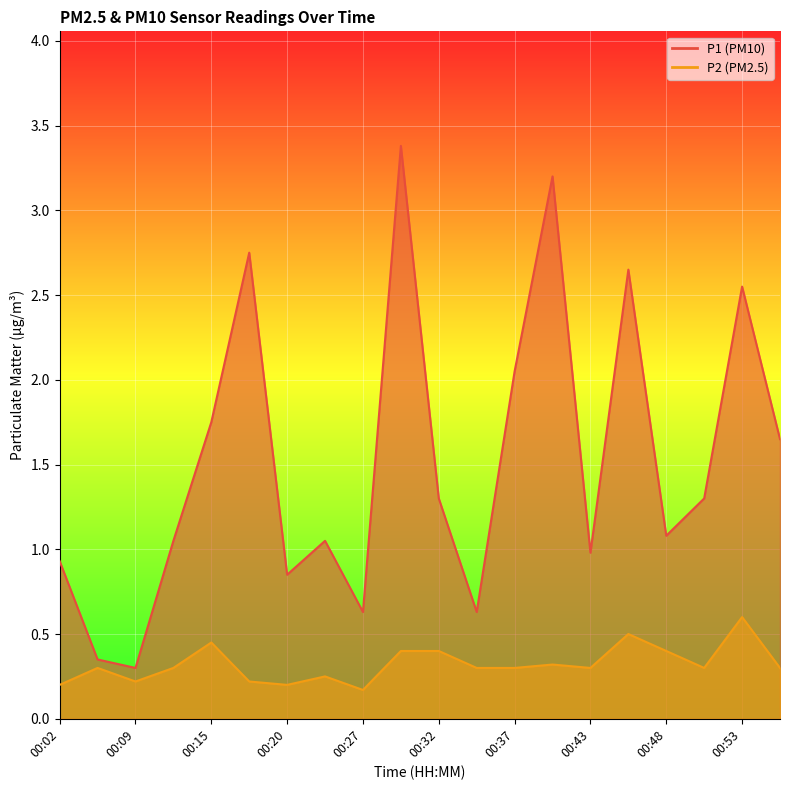

Reading left to right, extract all data points from this chart.

P1: 00:02=0.9	00:04=0.3	00:09=0.3	00:12=1.1	00:15=1.8	00:17=2.8	00:20=0.8	00:25=1.1	00:27=0.6	00:30=3.4	00:32=1.3	00:35=0.6	00:37=2.0	00:40=3.2	00:43=1.0	00:45=2.6	00:48=1.1	00:50=1.3	00:53=2.5	00:55=1.6
P2: 00:02=0.2	00:04=0.3	00:09=0.2	00:12=0.3	00:15=0.5	00:17=0.2	00:20=0.2	00:25=0.2	00:27=0.2	00:30=0.4	00:32=0.4	00:35=0.3	00:37=0.3	00:40=0.3	00:43=0.3	00:45=0.5	00:48=0.4	00:50=0.3	00:53=0.6	00:55=0.3